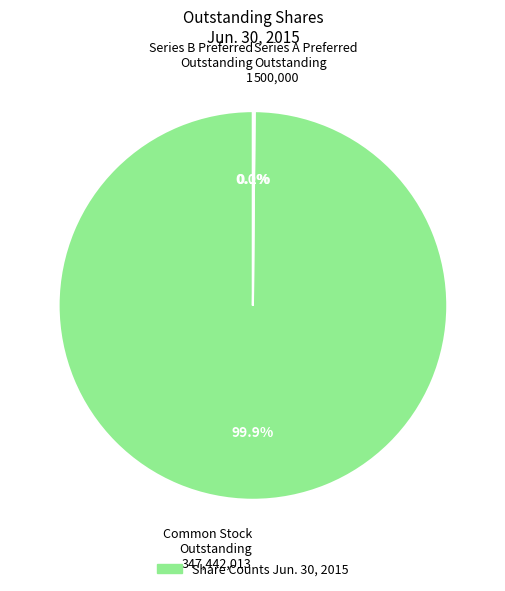

Does any single category account for the majority?

Yes